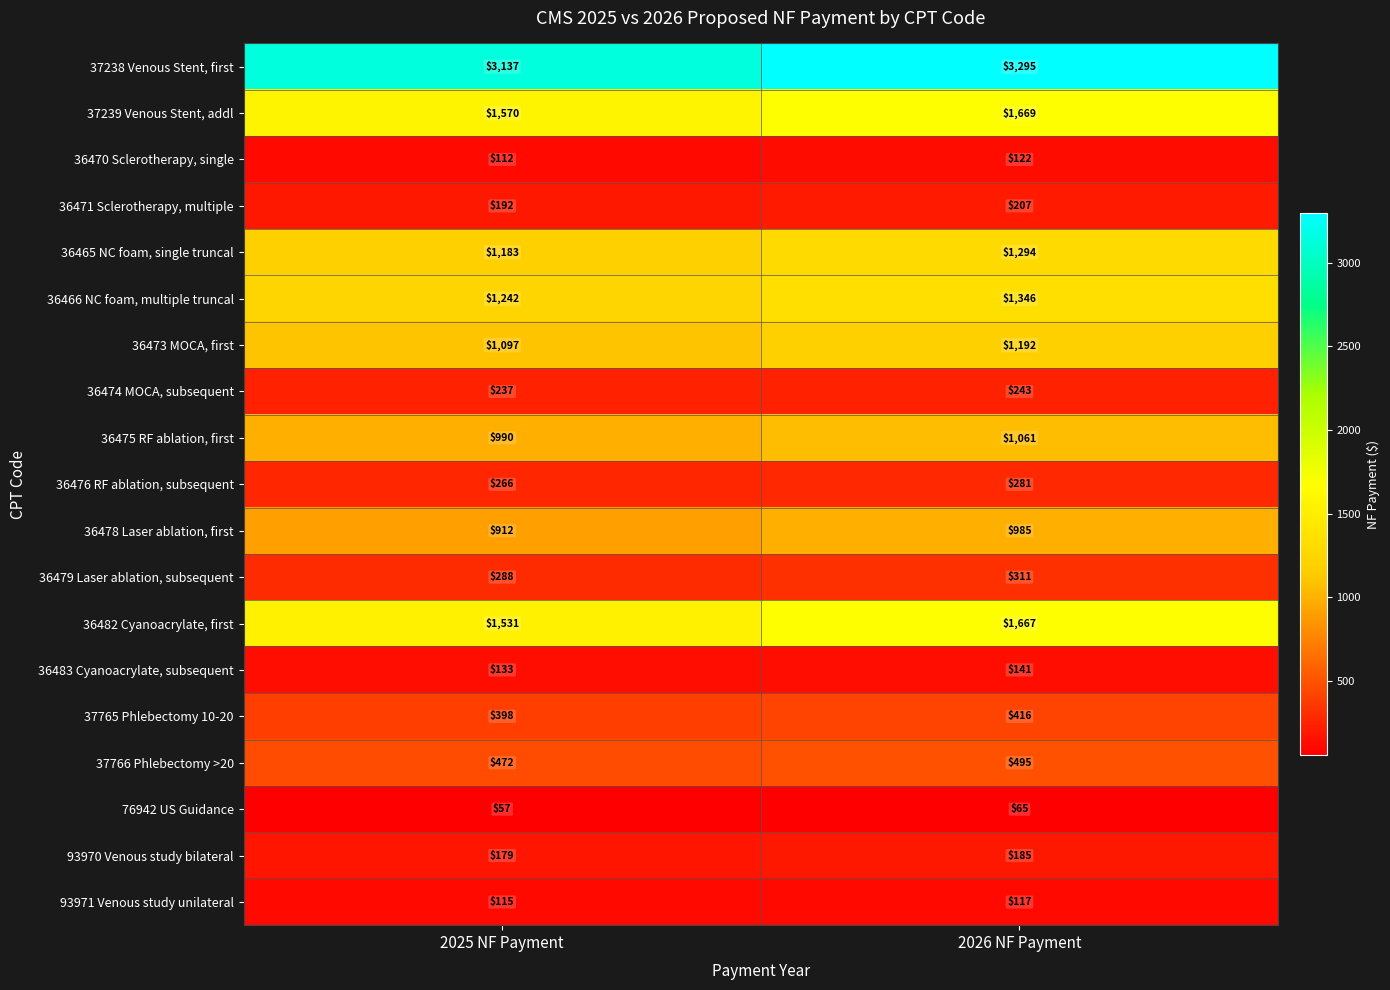

How many categories are shown in the chart?

2